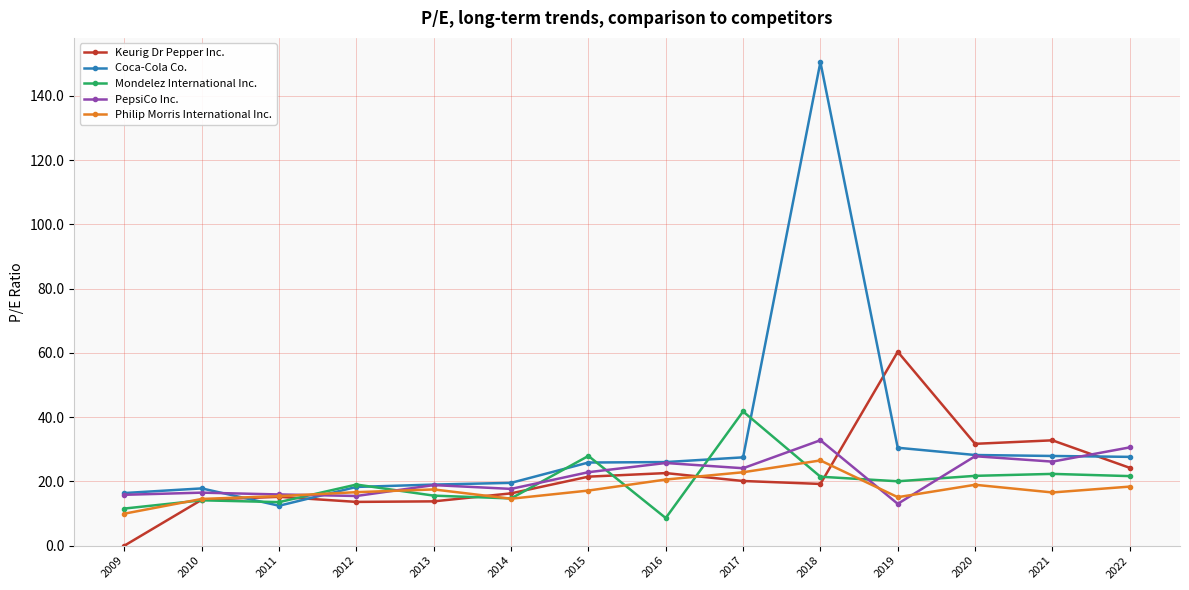

What is the difference between the highest and lowest values at 2011?

3.5